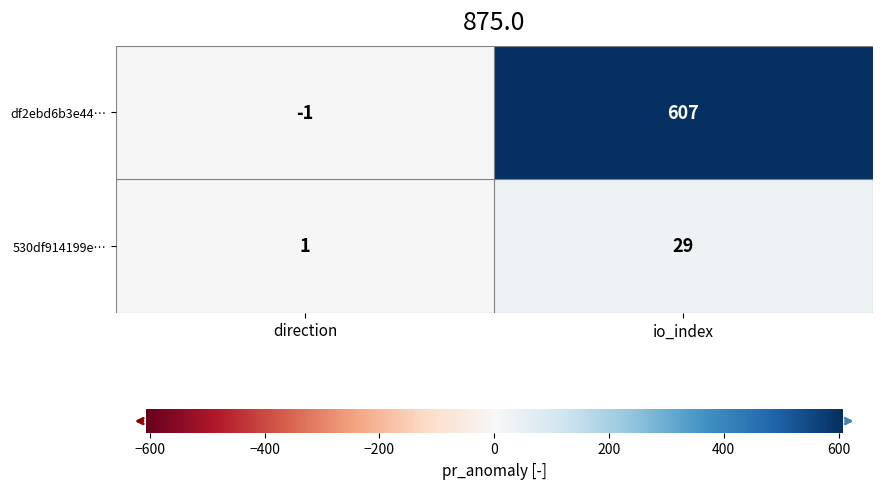

How many series are shown in this chart?

2